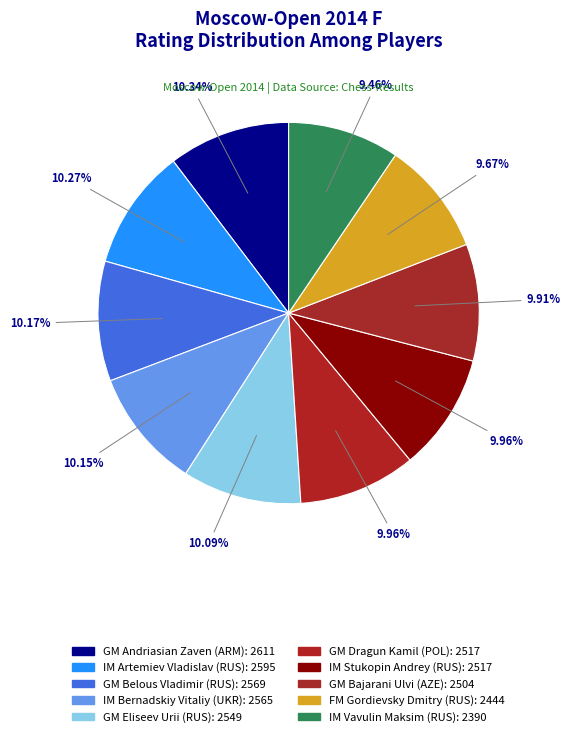

The IM Bernadskiy Vitaliy (UKR) slice represents 1% of the pie. True or false?

False